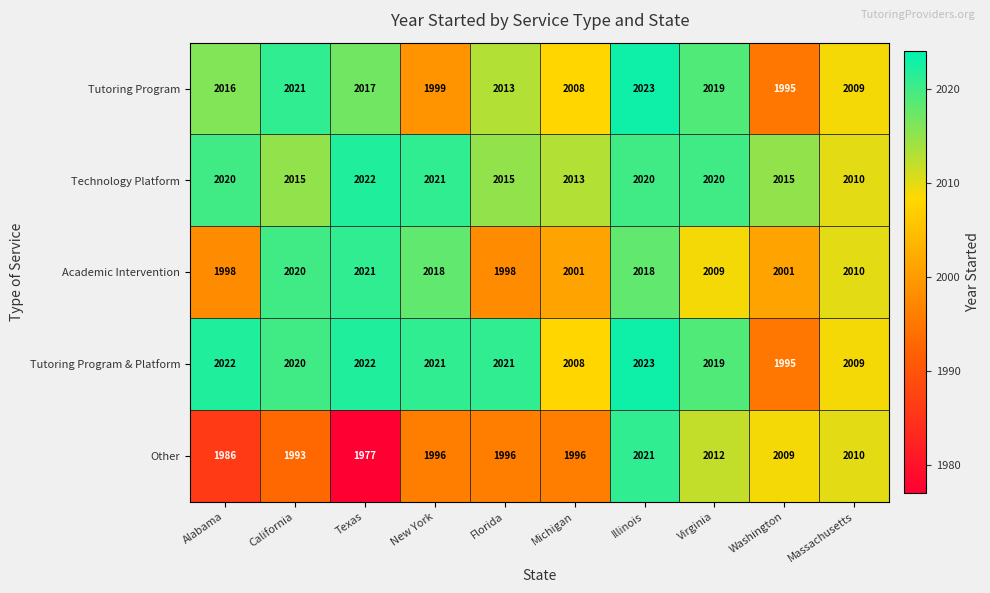

Which series has the largest total across all categories?

Technology Platform